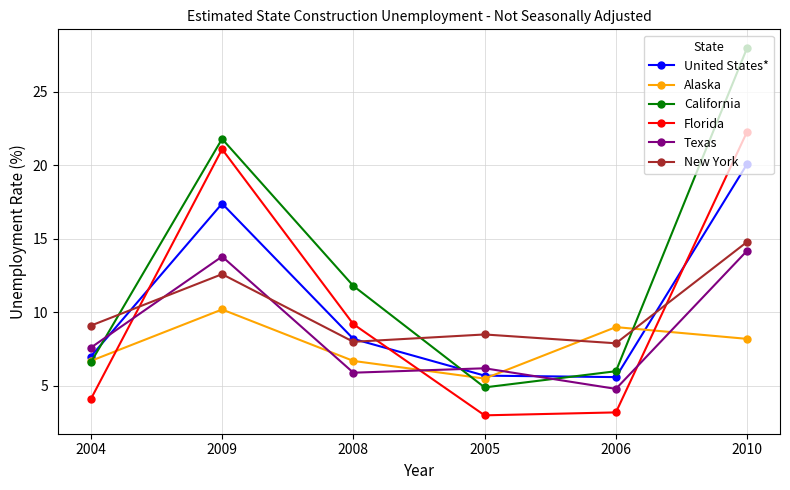

At which label does Texas reach its minimum?

2006